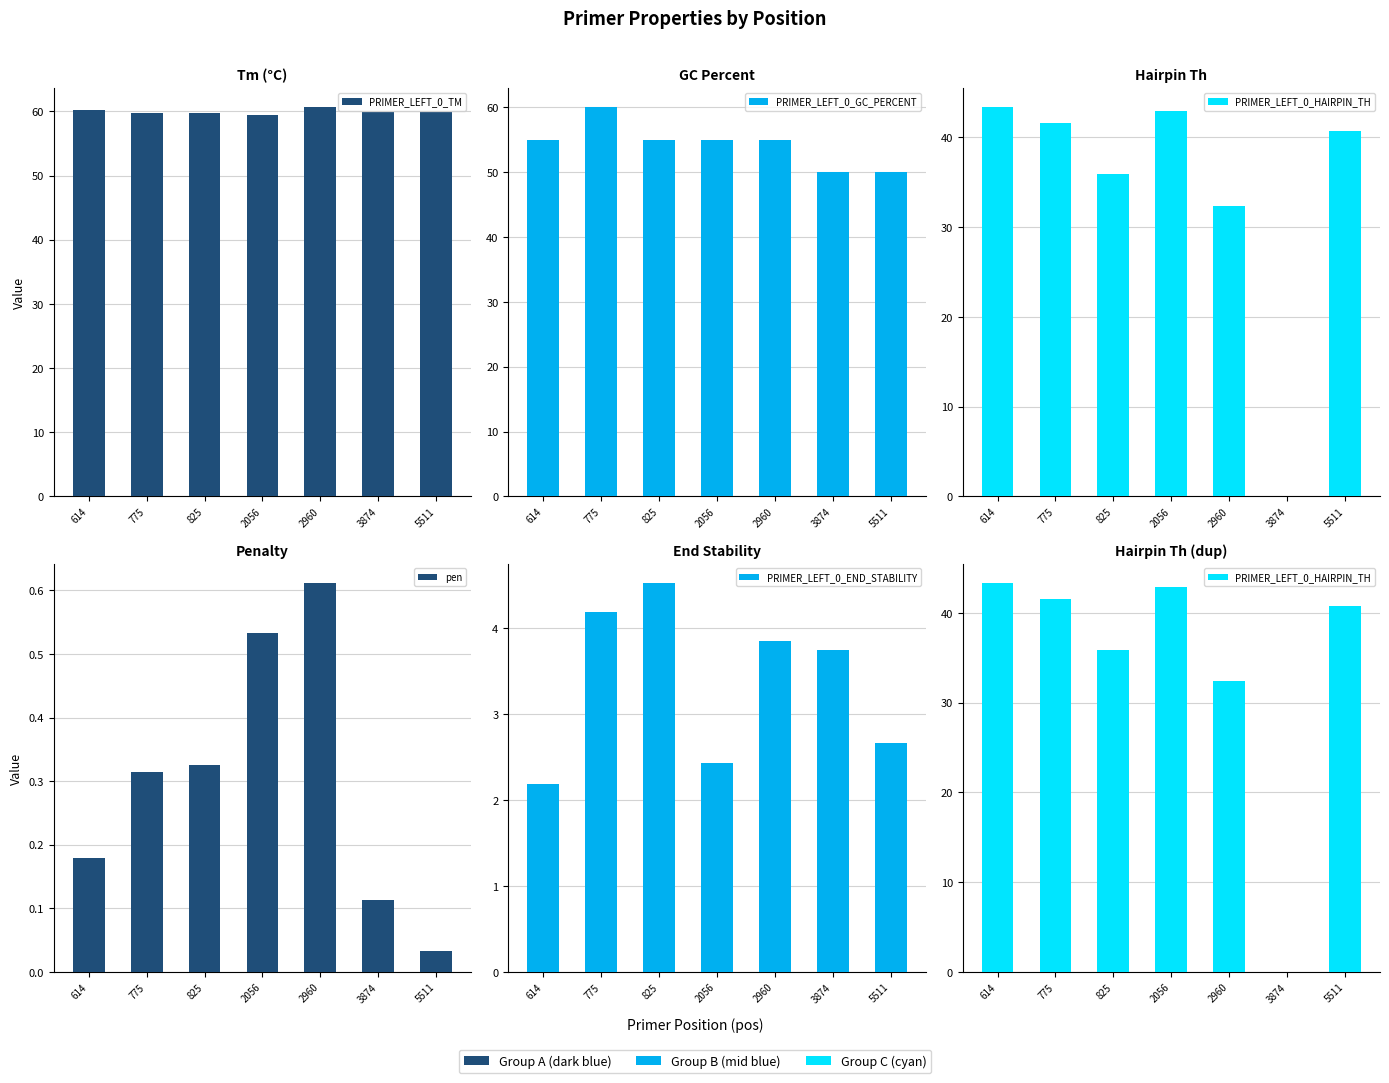

At which label is PRIMER_LEFT_0_HAIRPIN_TH closest to 21?

2960